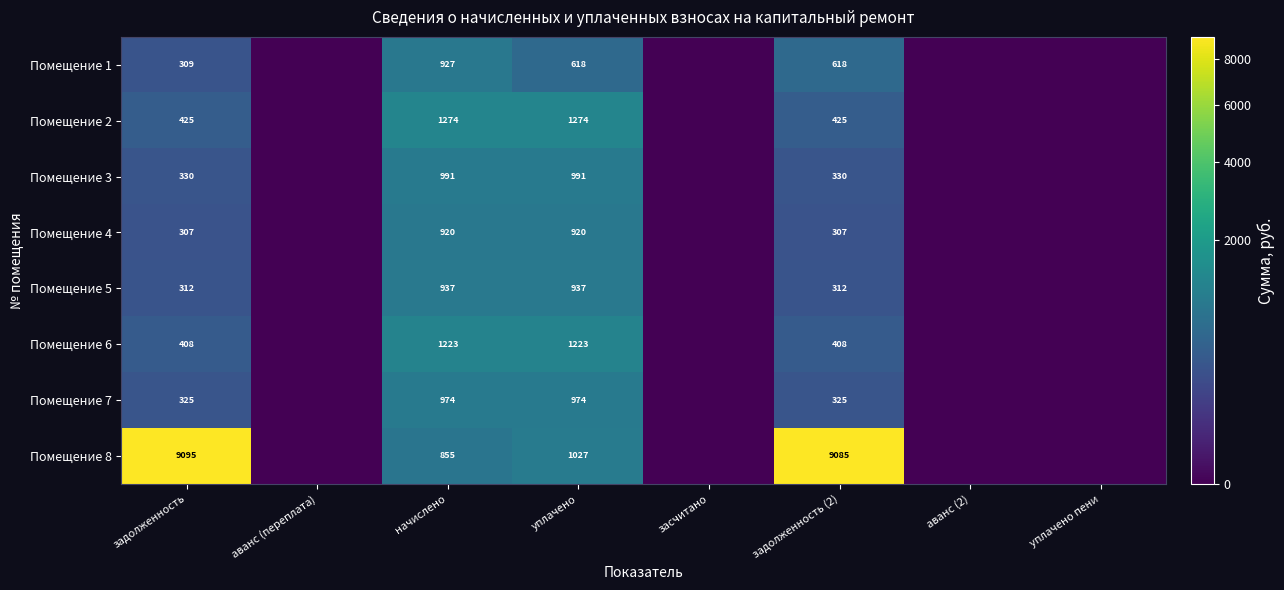

Rank the series at уплачено from lowest to highest value.

Помещение 1, Помещение 4, Помещение 5, Помещение 7, Помещение 3, Помещение 8, Помещение 6, Помещение 2